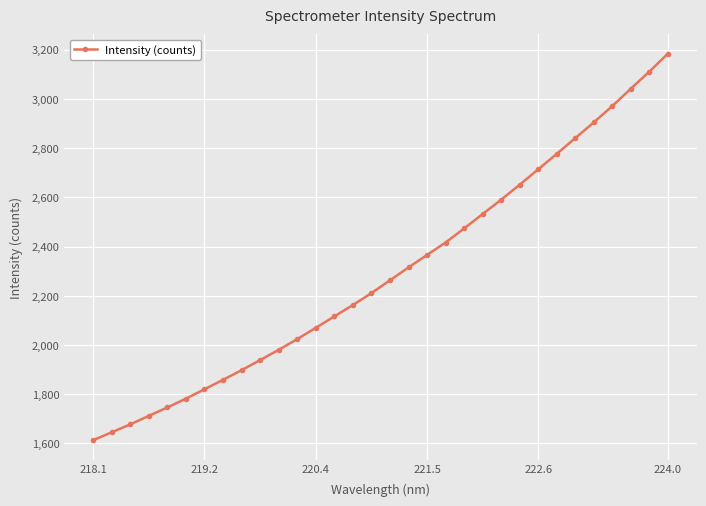

Reading left to right, what are all the values shown in this chart?

1613.1	1645.1	1677.3	1712.0	1746.3	1781.9	1820.1	1858.5	1897.6	1938.8	1980.5	2024.0	2069.8	2116.1	2162.5	2210.9	2263.0	2315.2	2366.0	2416.6	2473.7	2532.3	2590.7	2651.8	2714.1	2777.0	2841.1	2905.0	2971.3	3042.1	3111.3	3184.6